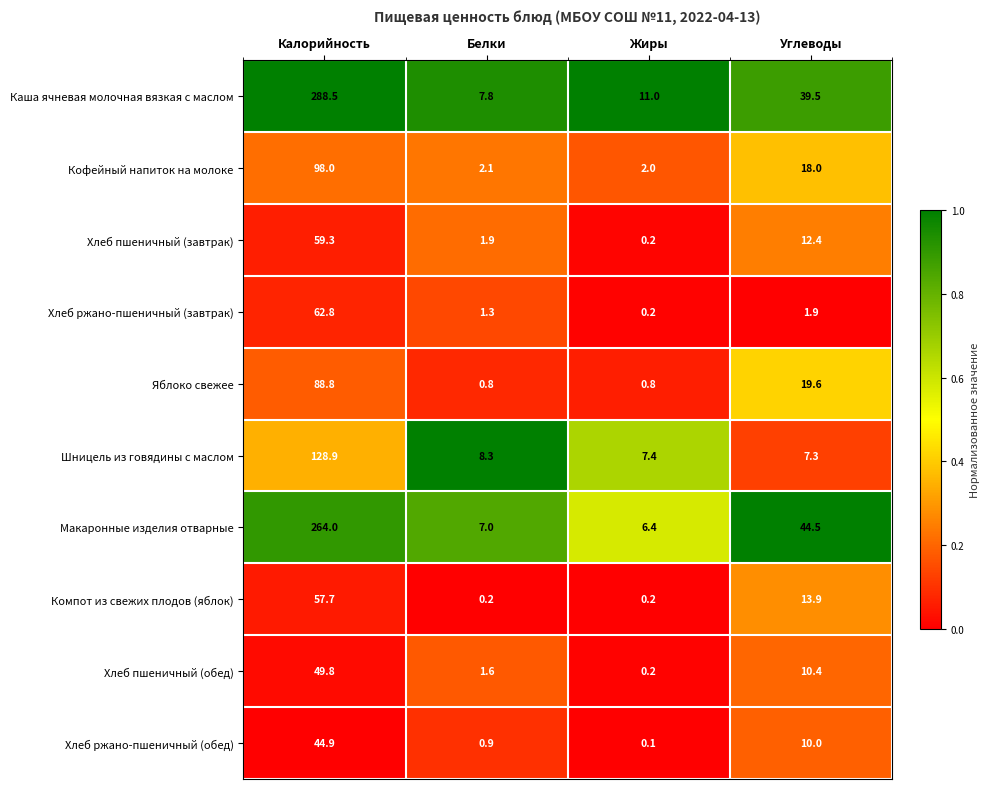

What is the total value across all series at Белки?

31.9